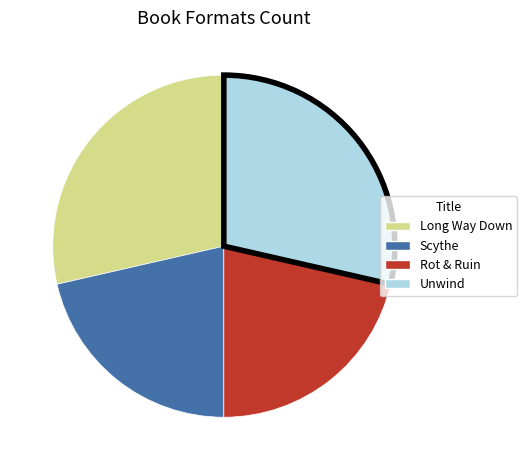

True or false: Scythe accounts for 21% of the total.

True